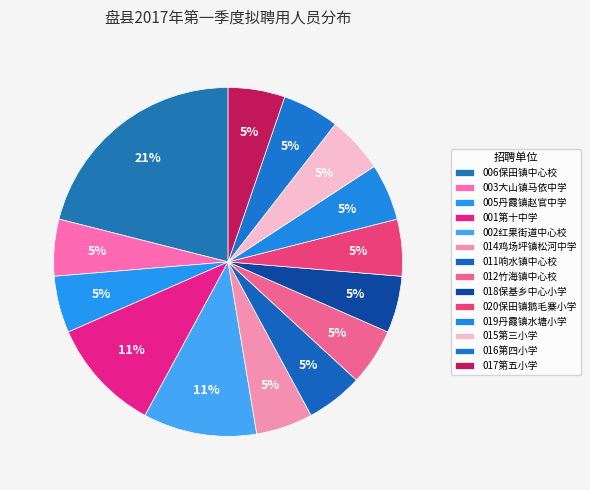

Is there a majority slice in this chart?

No